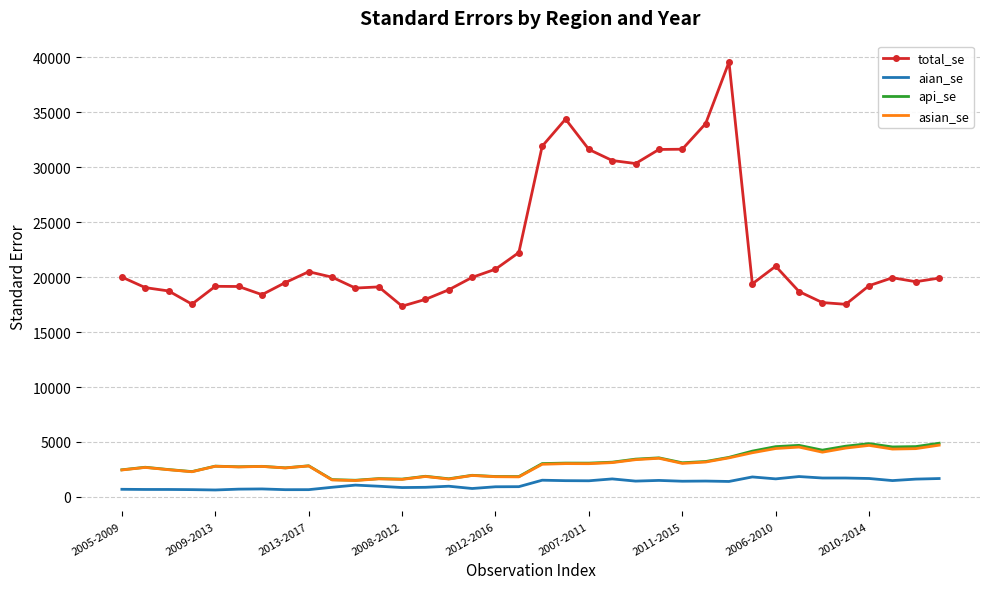

Which series has the widest spread of values?

total_se